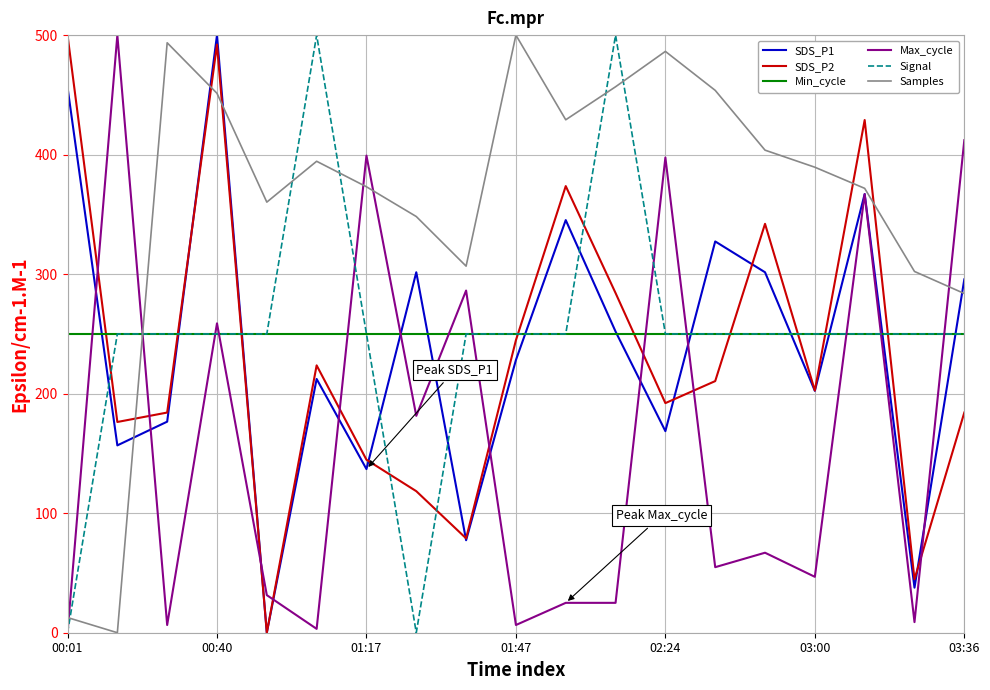

True or false: Signal and Samples cross at least once.

True